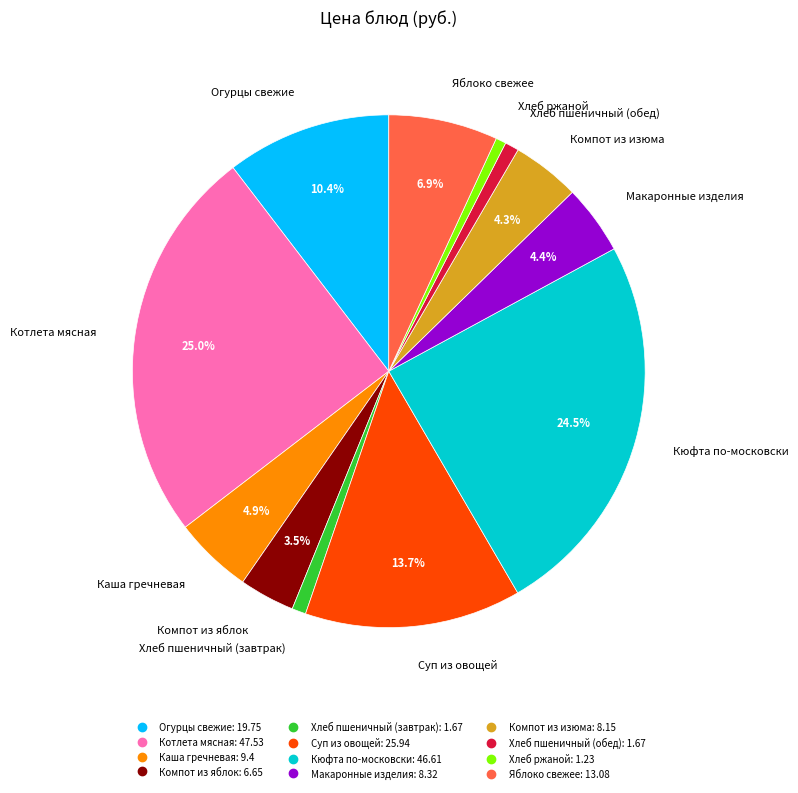

What portion of the pie excludes Котлета мясная?

75.0%